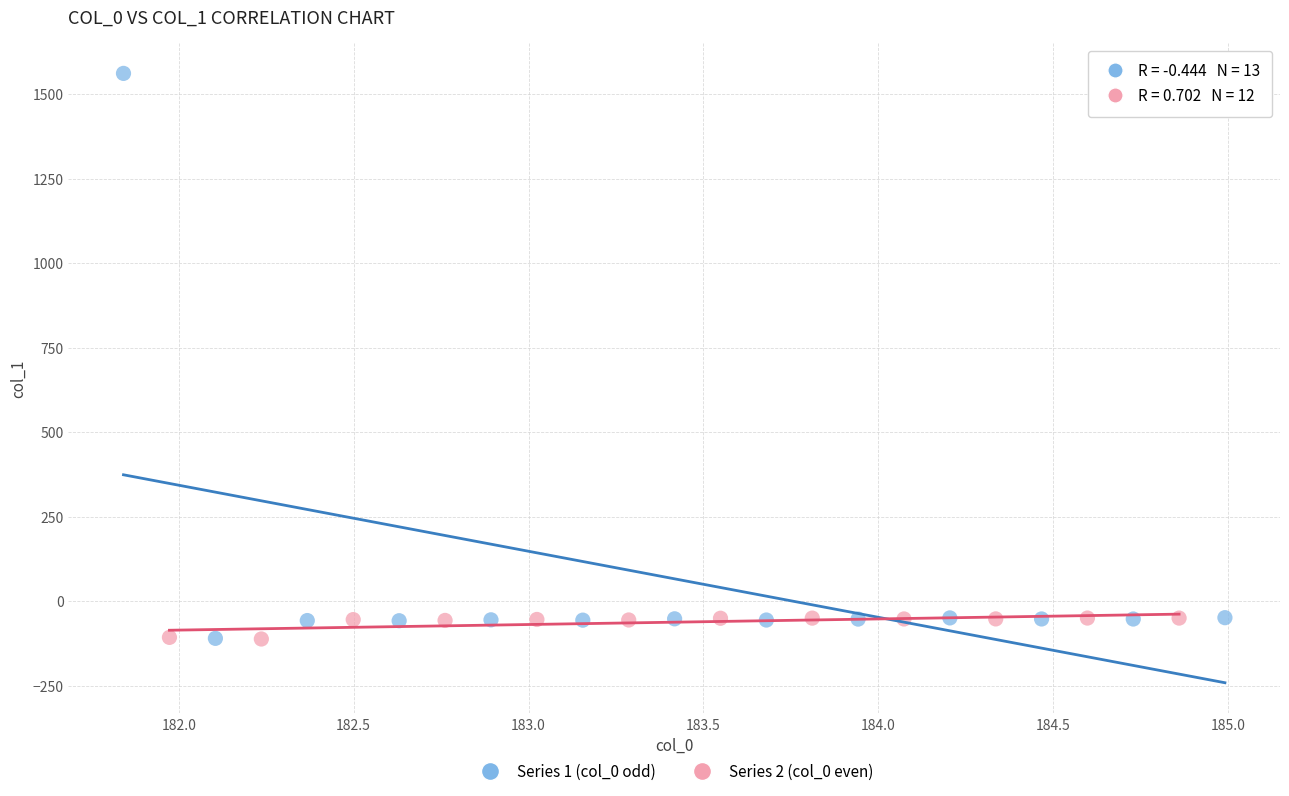

Which series contains the highest Y value?

Series 1 (col_0 odd)